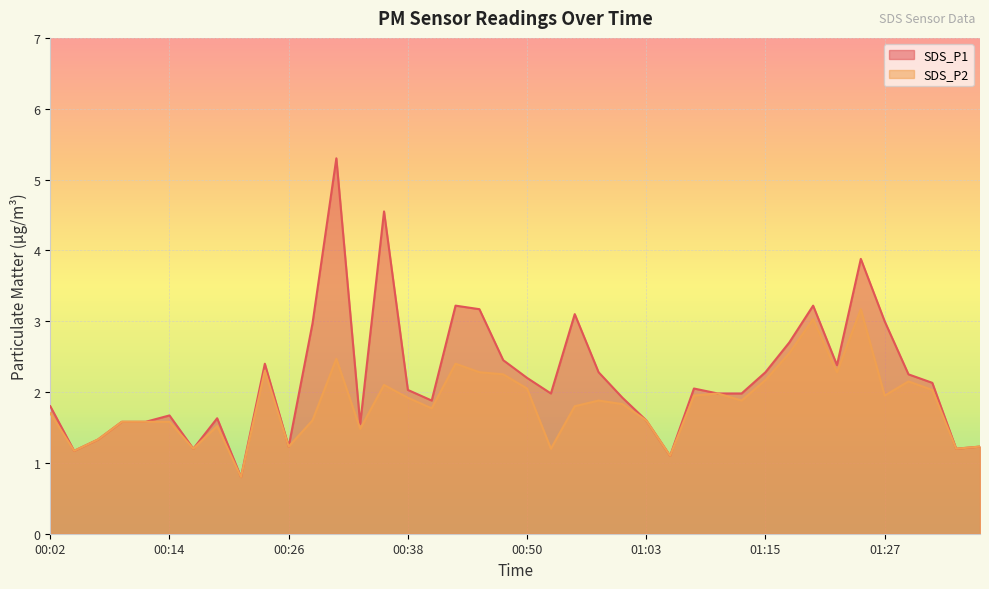

Is it true that SDS_P2 equals 3.0 at 01:20?

True